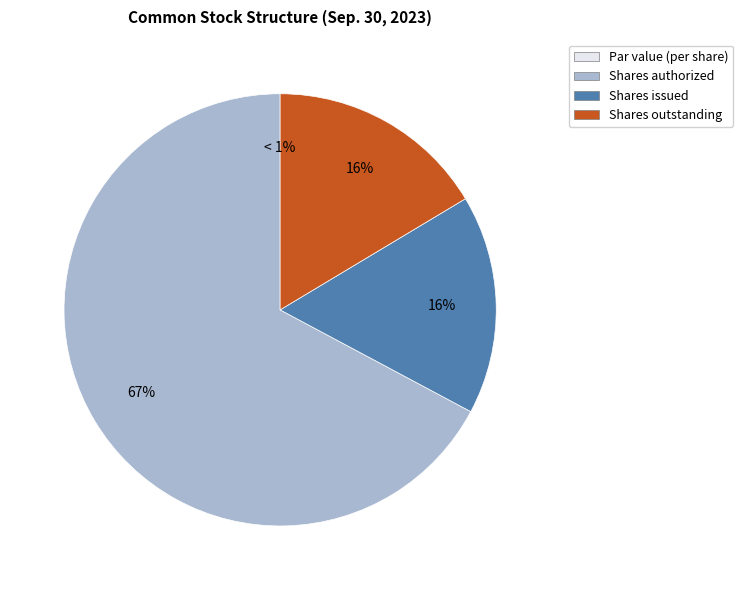

To the nearest percent, what is the combined percentage of Common stock, par value (in Dollars per share) and Common stock, shares authorized?

67%